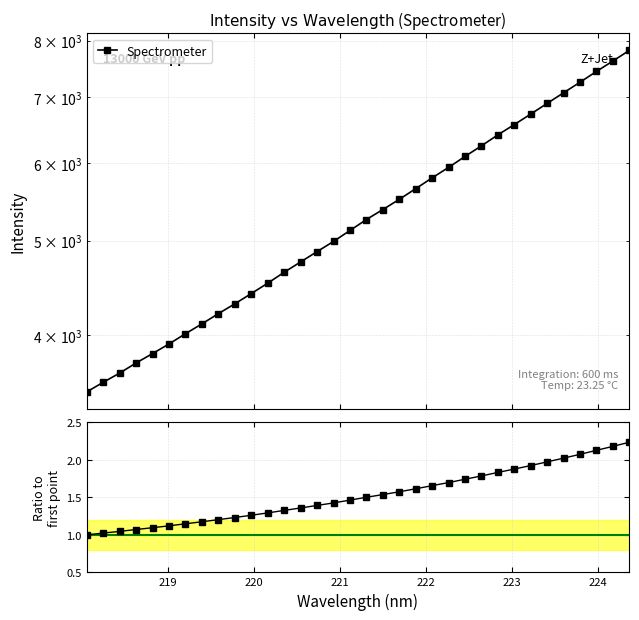

What is the value of the Ratio to first point point at the 33rd from the left?

2.2